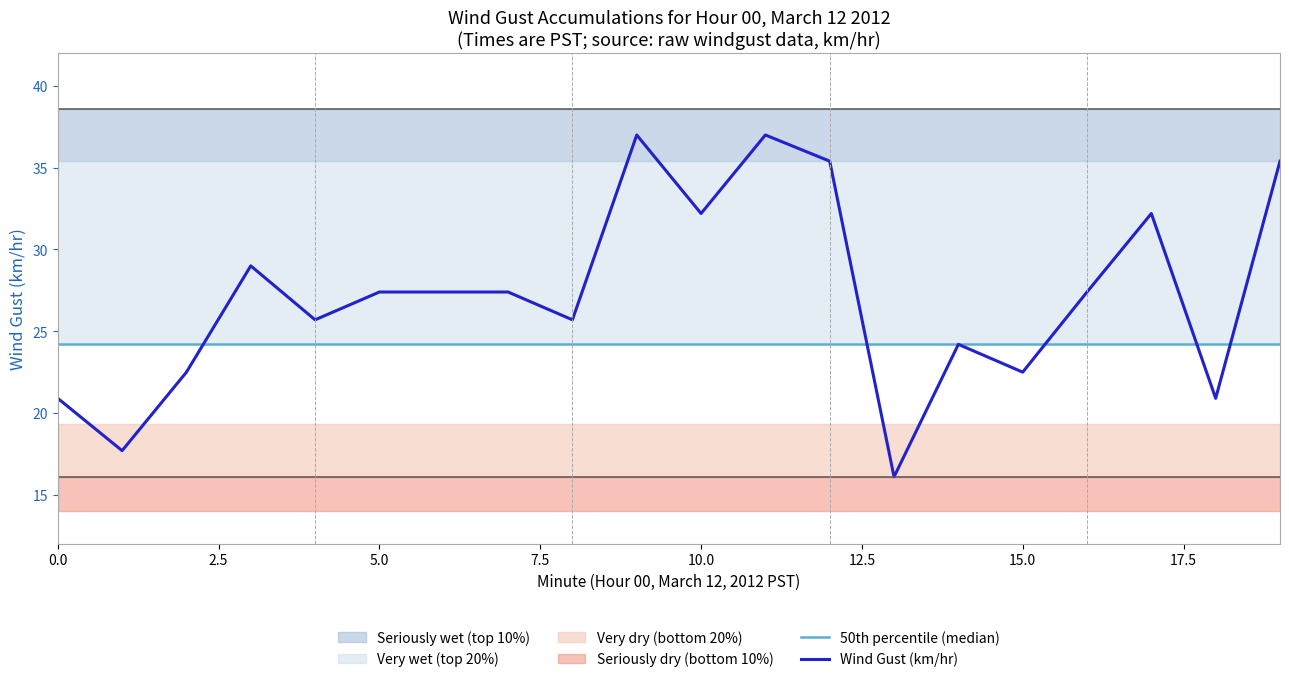

Count the number of categories in the chart.

20